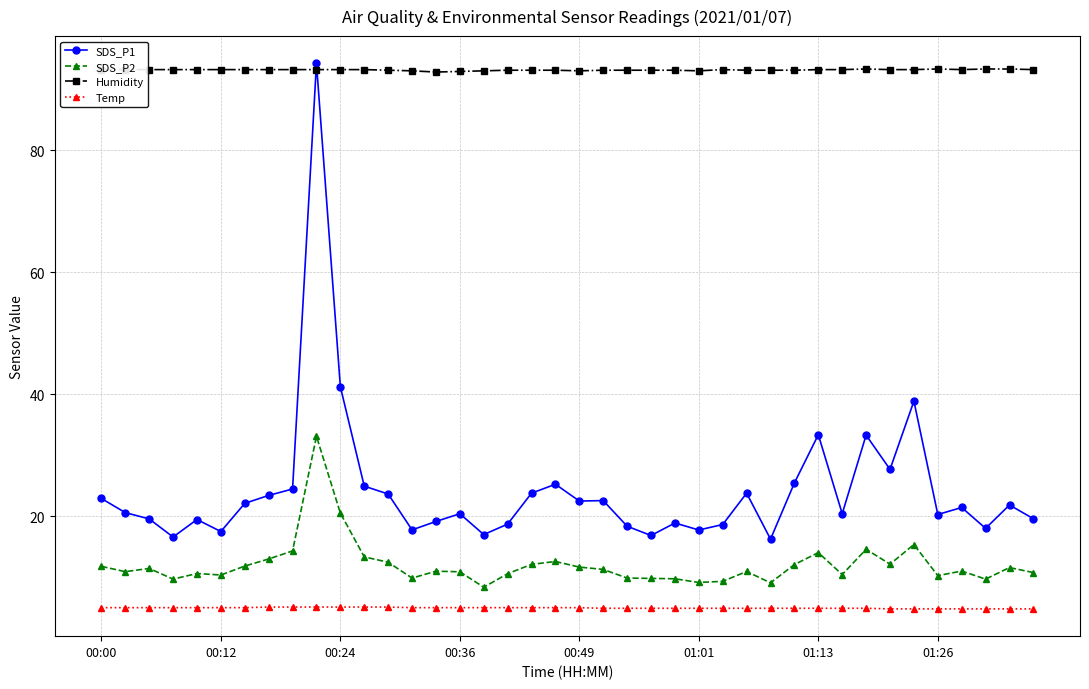

What is the value of the Humidity point at the 36th from the left?

93.3